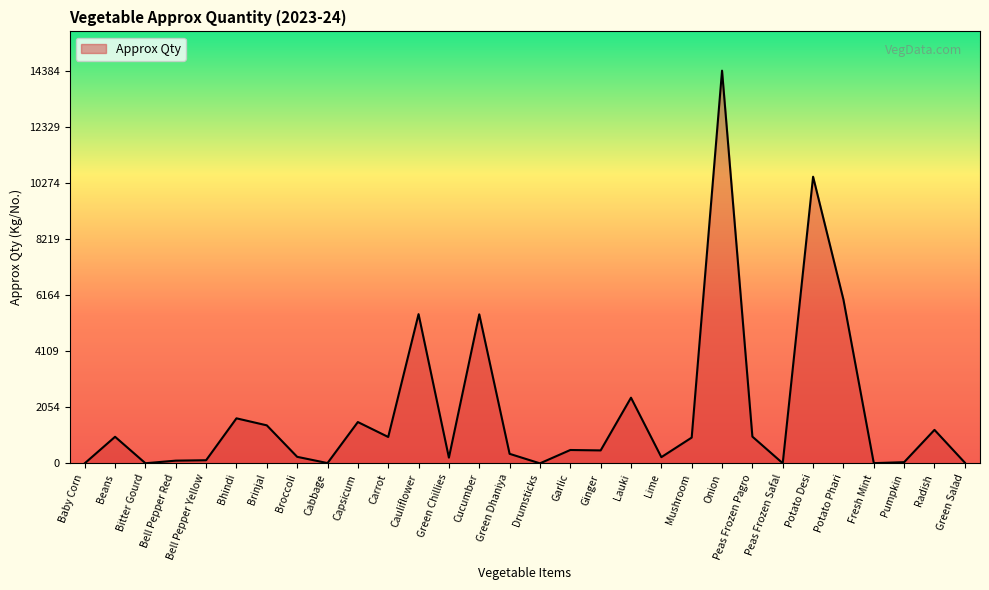

The chart shows a value of 4765 at Potato Desi. True or false?

False